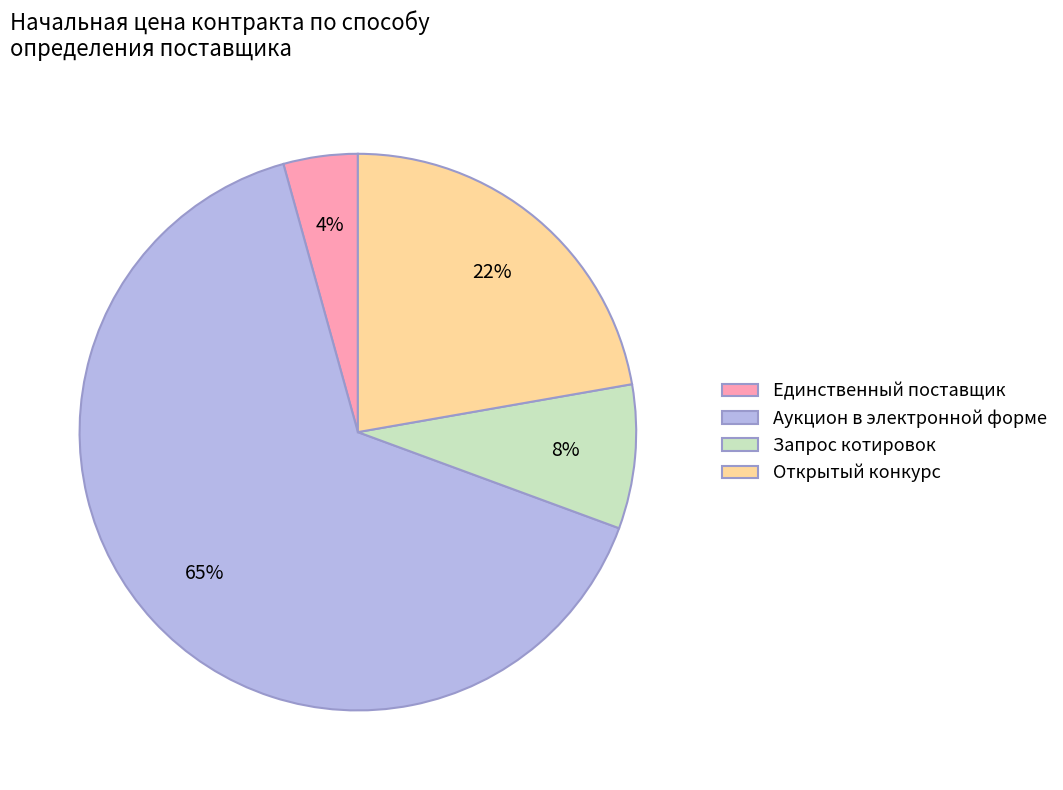

How many slices are in this pie chart?

4